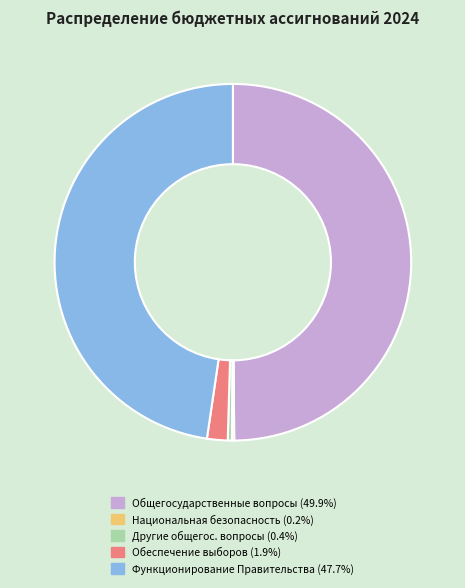

To the nearest percent, what is the average slice percentage?

20%